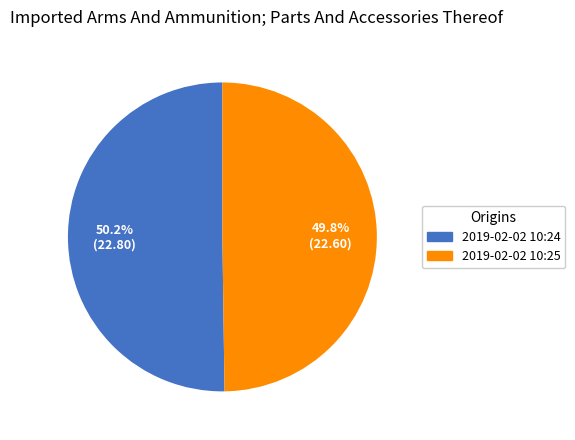

Is there a majority slice in this chart?

Yes